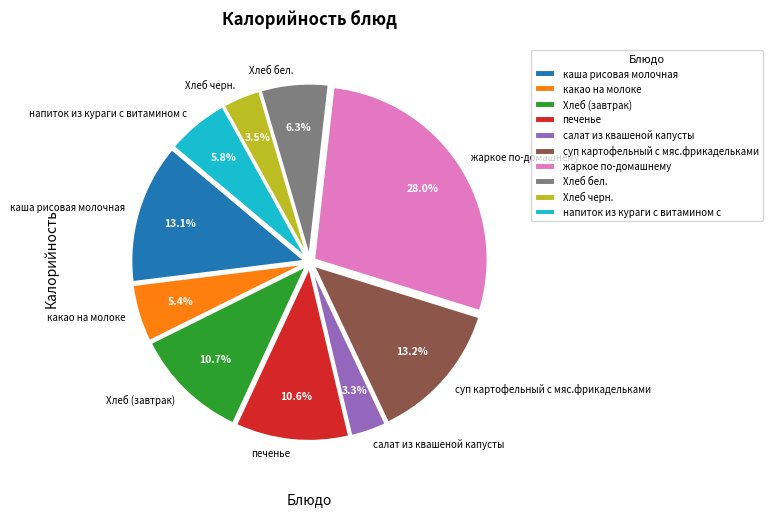

What percentage do какао на молоке and жаркое по-домашнему together represent?

33.4%